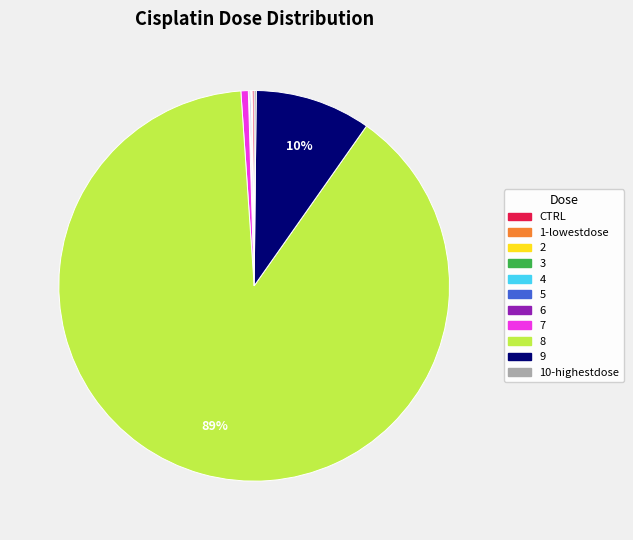

Which category accounts for the majority?

8